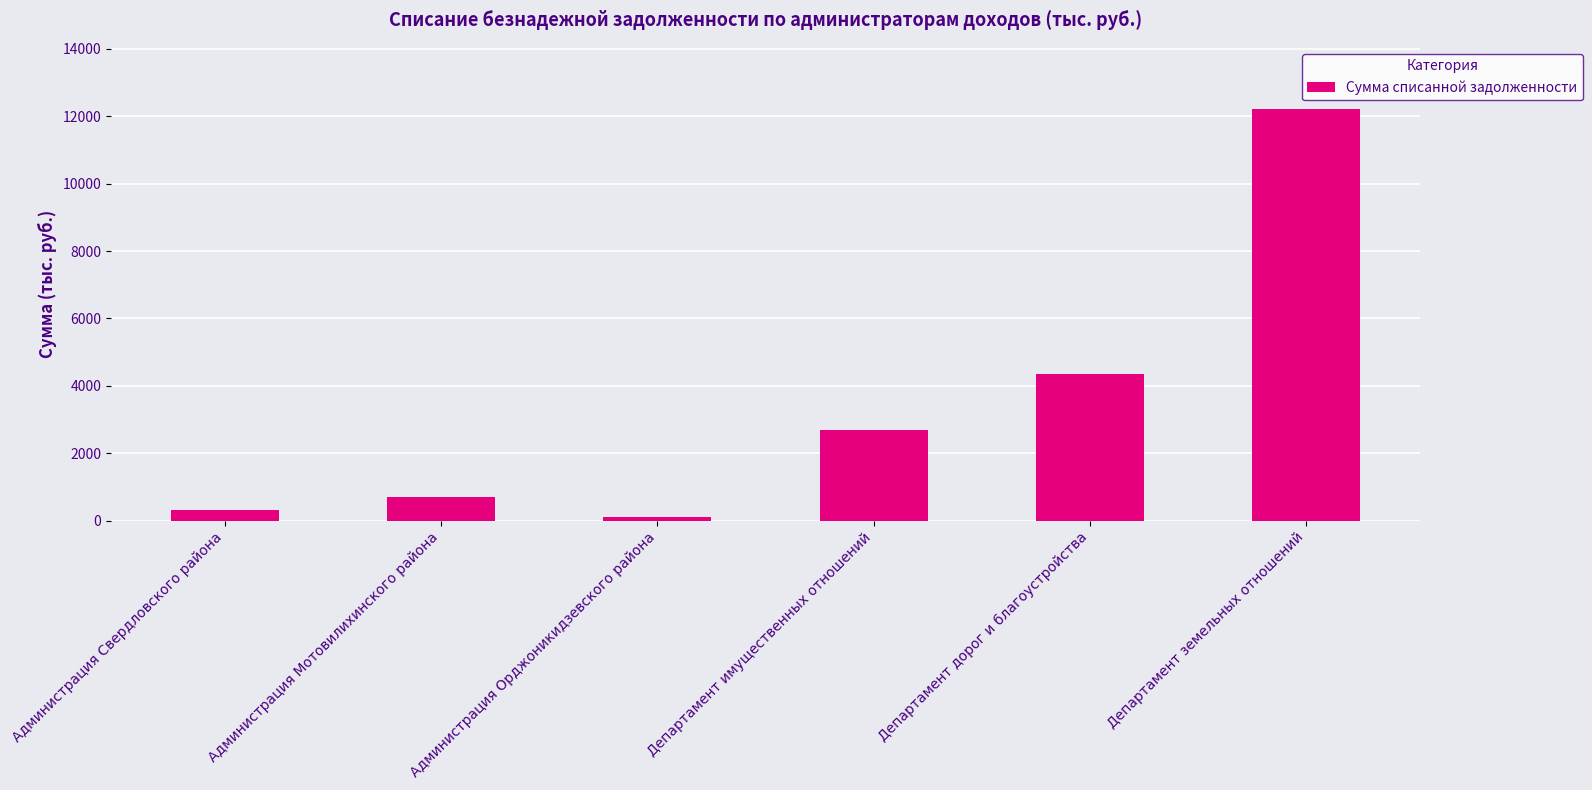

How many data points does each series have?

6